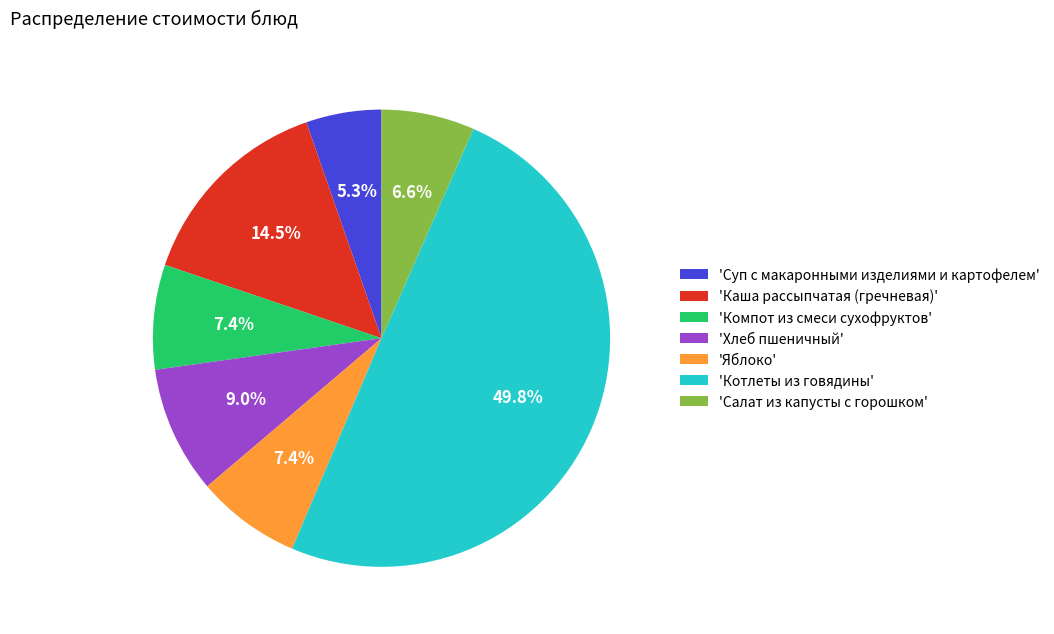

Which slice is the smallest?

'Суп с макаронными изделиями и картофелем'